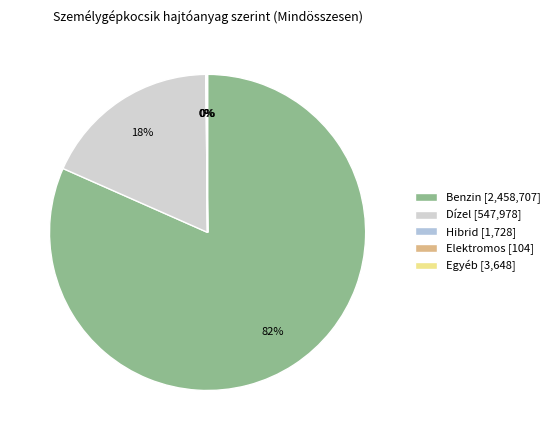

What percentage do Hibrid and Egyéb together represent?

0.2%